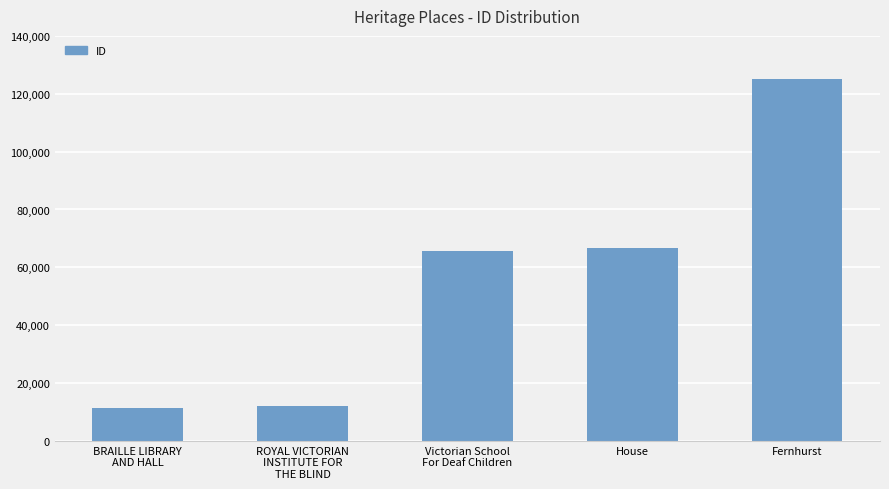

What is the ratio of the value at Fernhurst to the value at ROYAL VICTORIAN
INSTITUTE FOR
THE BLIND?

10.5